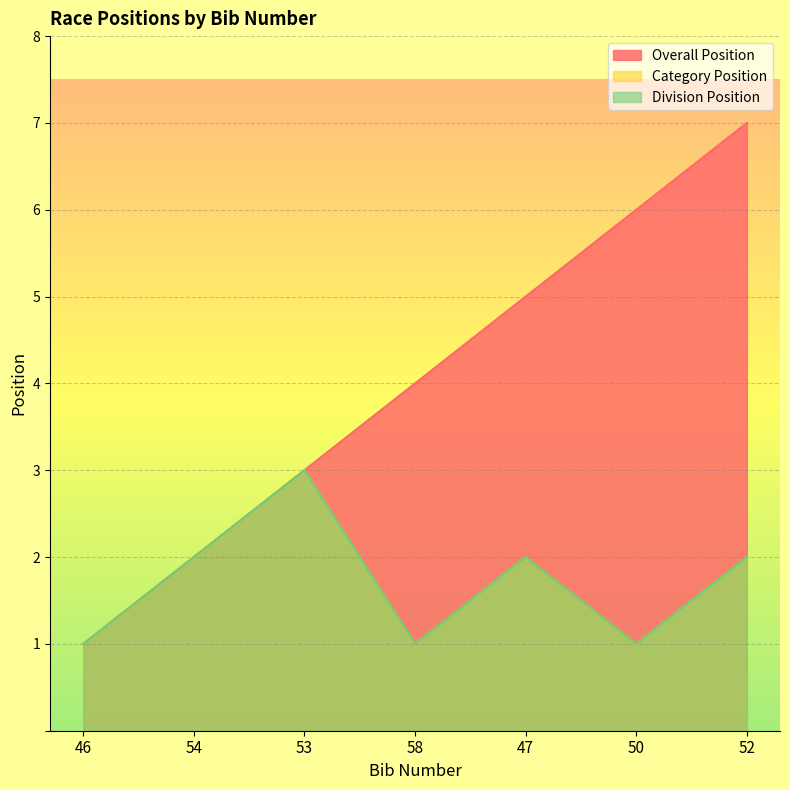

How many data points in Category Position are less than 2?

3